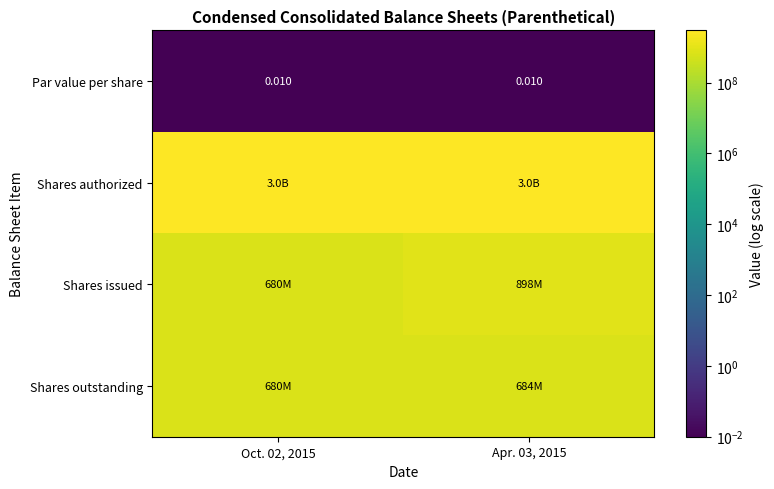

What is the sum of all Shares authorized values?

6000000000.0